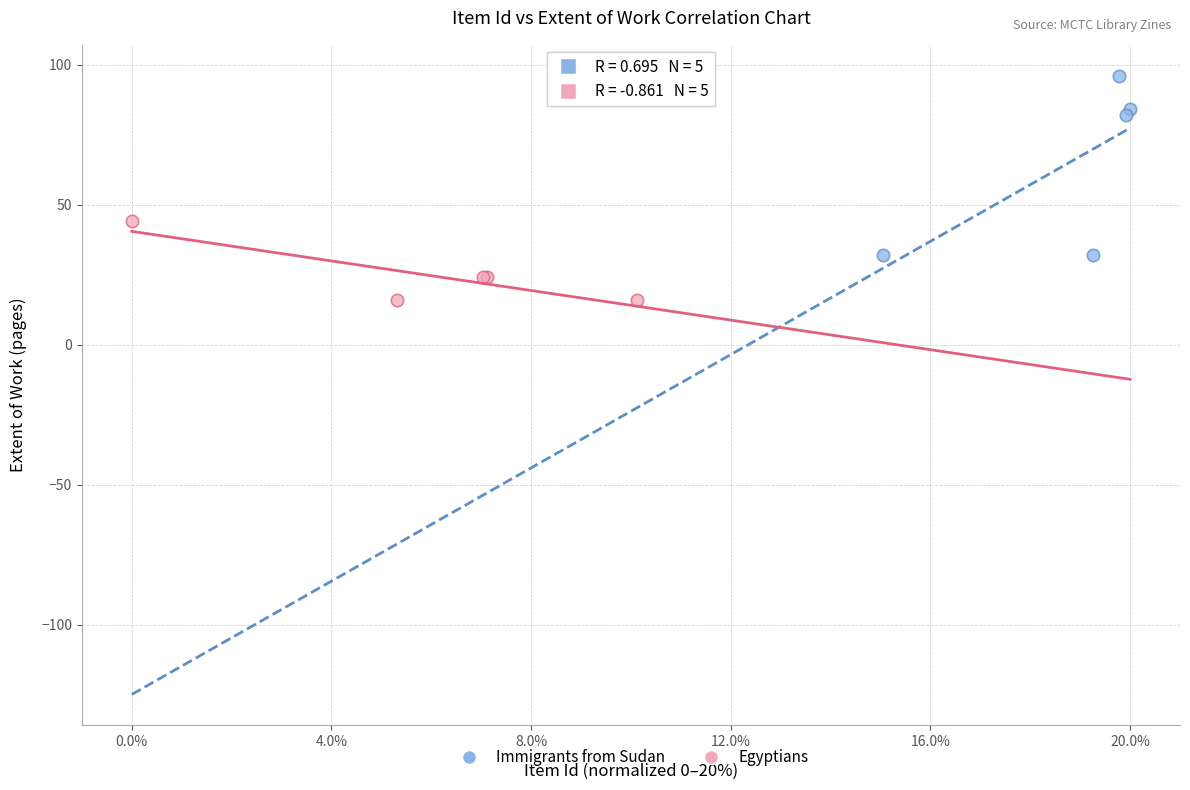

Which series contains the lowest Y value?

Egyptians